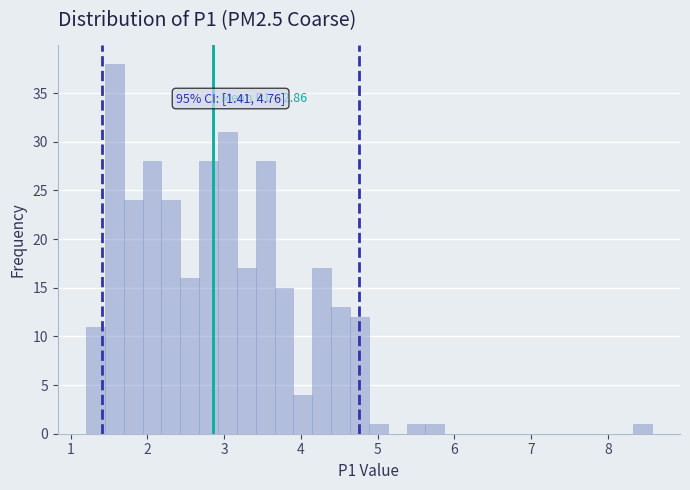

Around what value on the x-axis is the tallest bar? Give the approximate position of its centre, as read against the axis.

1.6